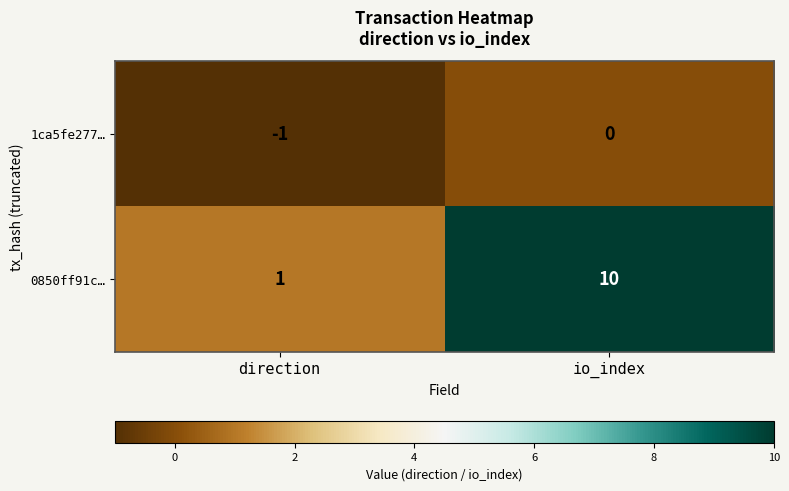

The 1ca5fe277… series shows -2 at direction. True or false?

False